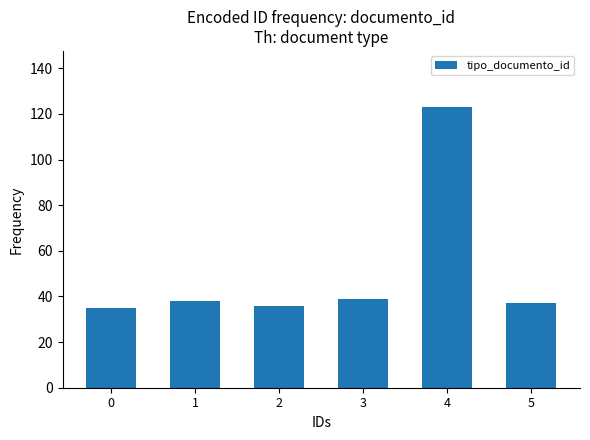

What is the greatest value displayed?

123